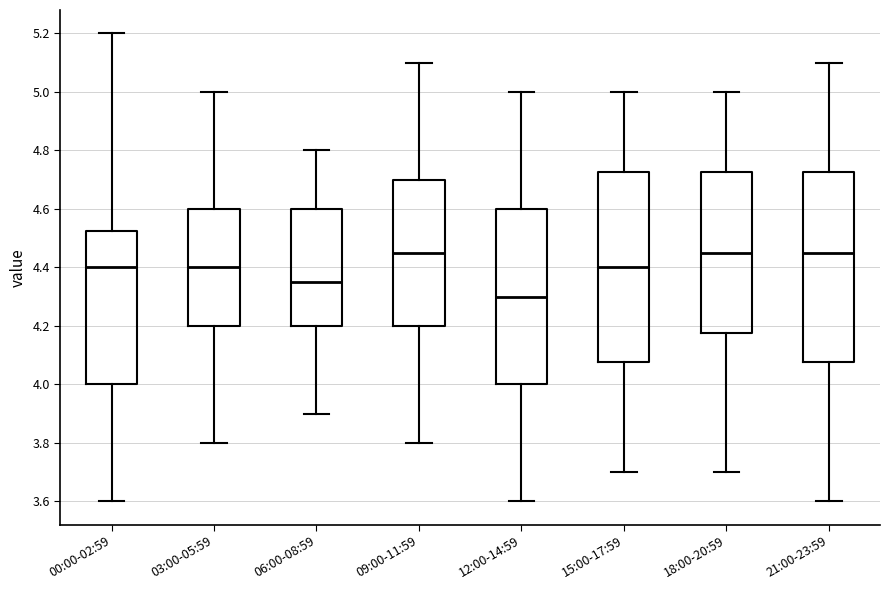

Where is the lower edge of the box for 21:00-23:59 on the y-axis? The values are not printed on the chart, so give them approximately, as read against the axis.

4.08